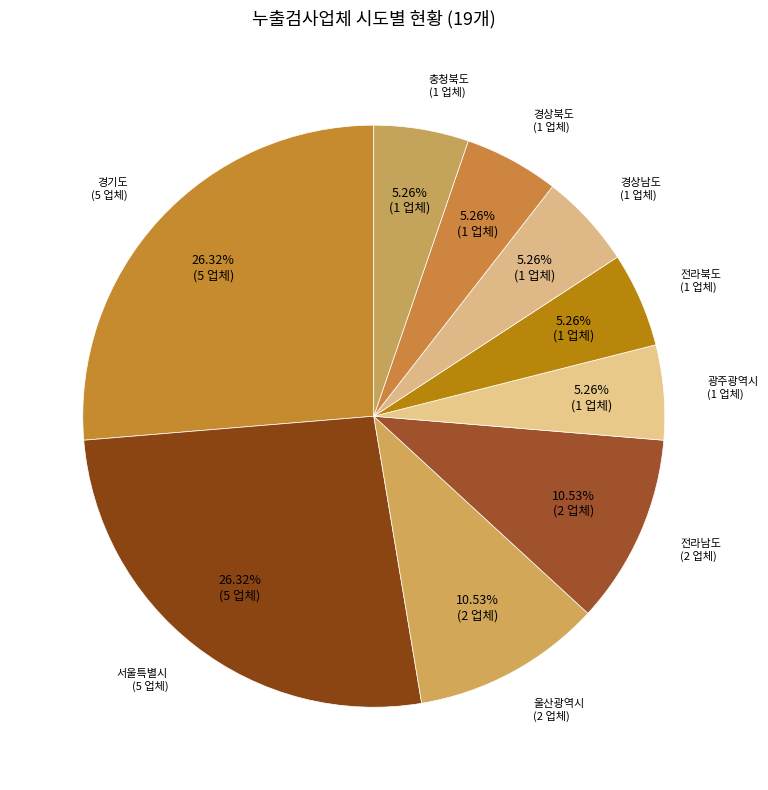

How many segments does this pie chart have?

9